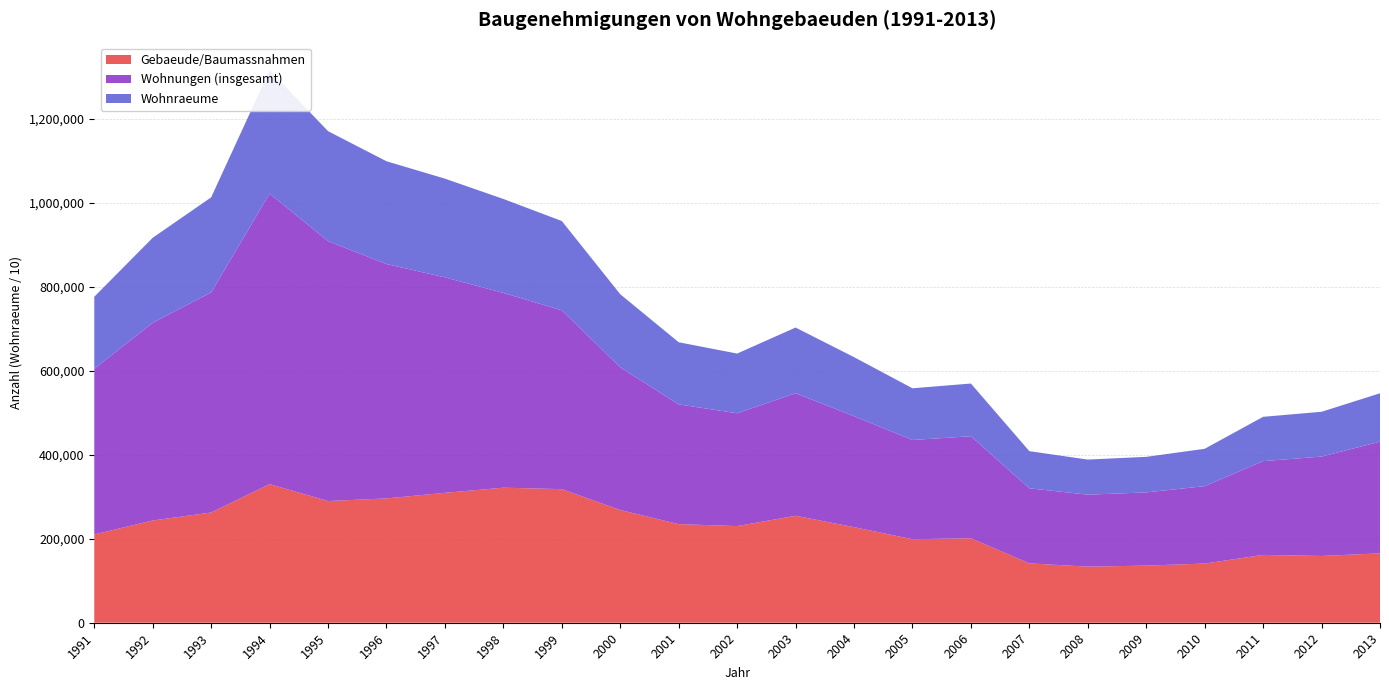

Reading left to right, list all the values displayed in this chart.

Gebaeude/Baumassnahmen: 210359	243525	262591	330266	289930	296181	309462	321724	318251	268536	234868	230259	254849	227750	198896	201314	141405	133666	136078	140935	161569	159092	165331
Wohnungen (insgesamt): 394570	471129	524342	692127	619143	558415	513363	464082	425943	340025	285320	268713	291906	264319	236480	242953	178864	171456	174400	184441	223423	236783	266030
Wohnraeume: 1716985	2024936	2265375	2938344	2620500	2448426	2351731	2237839	2128360	1740676	1480299	1423105	1565263	1406806	1231846	1256170	884776	835764	847187	890393	1055961	1067187	1152929